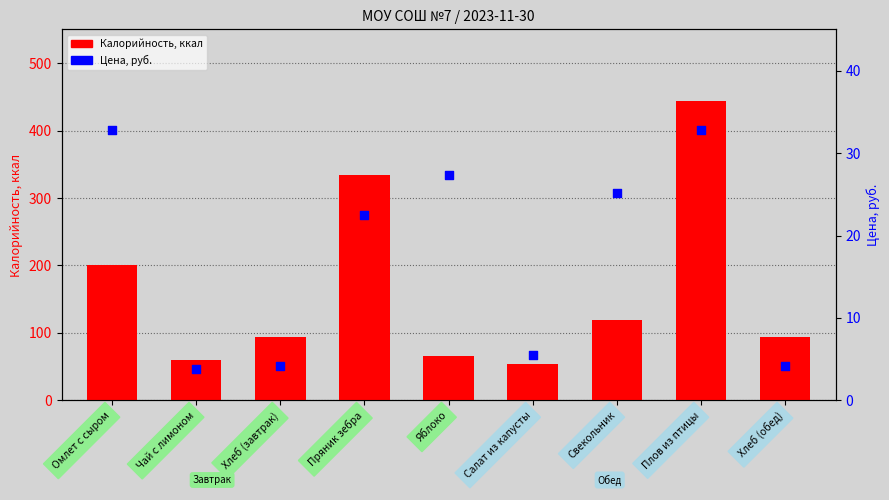

Which series has the widest spread of Y values?

Калорийность